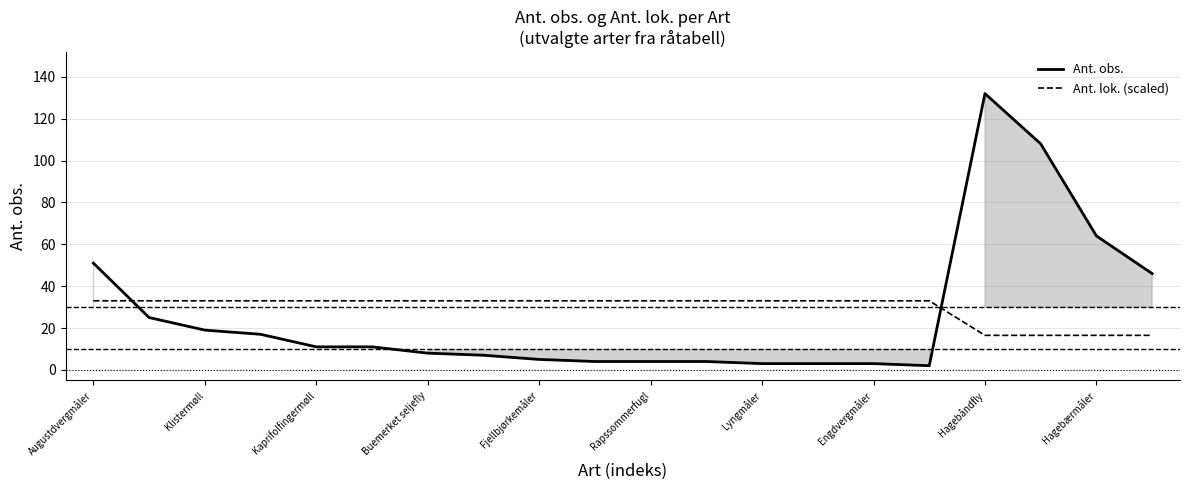

The value of Ant. obs. at Hagebåndfly is 132.0. True or false?

True